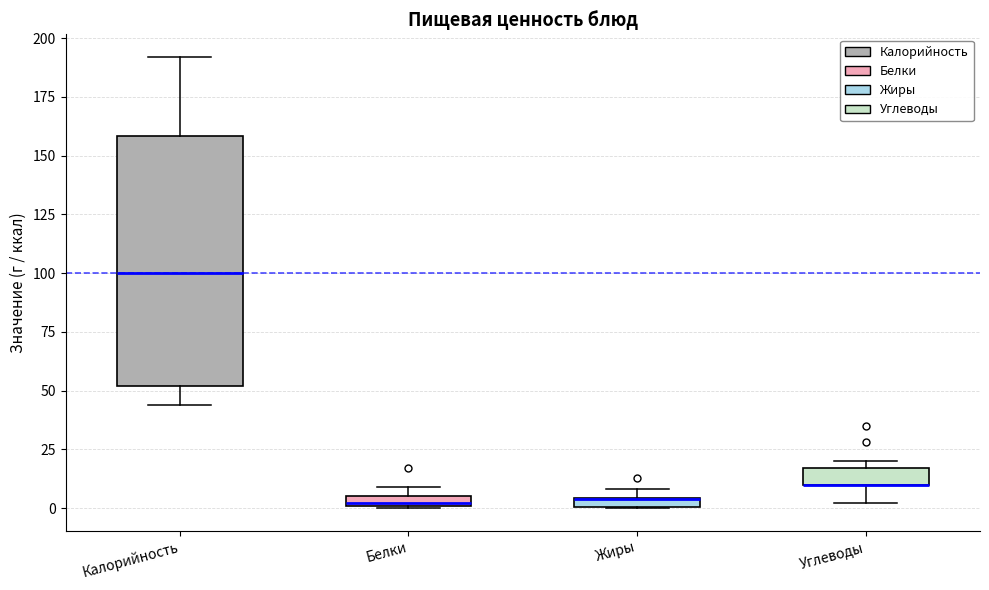

Where is the lower edge of the box for Белки on the y-axis? The values are not printed on the chart, so give them approximately, as read against the axis.

0